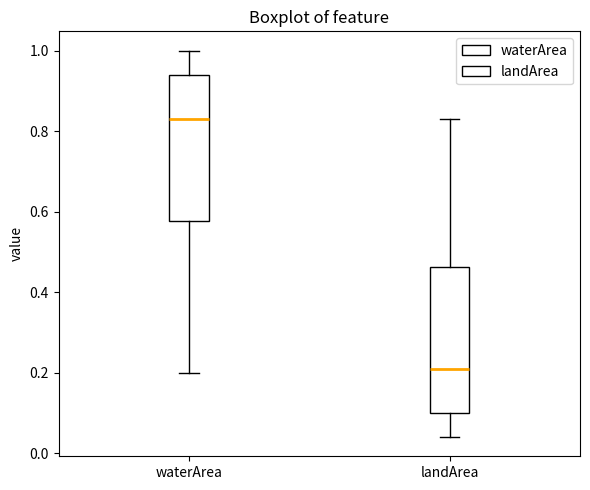

Which box's median line is the lowest?

landArea